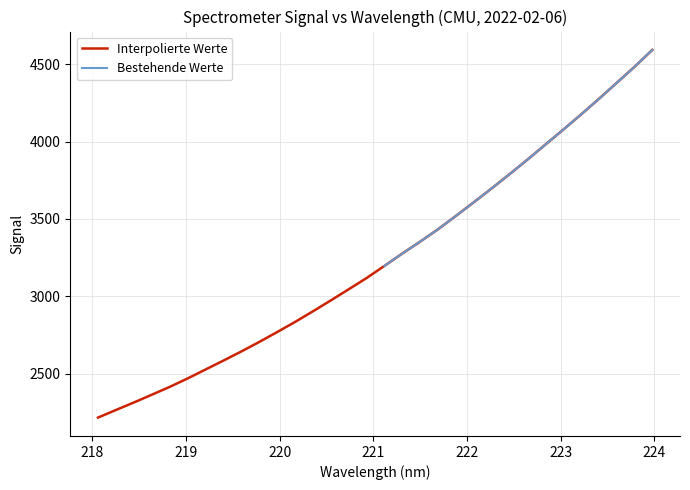

The chart shows a value of 3964.5 at 220.1623. True or false?

False